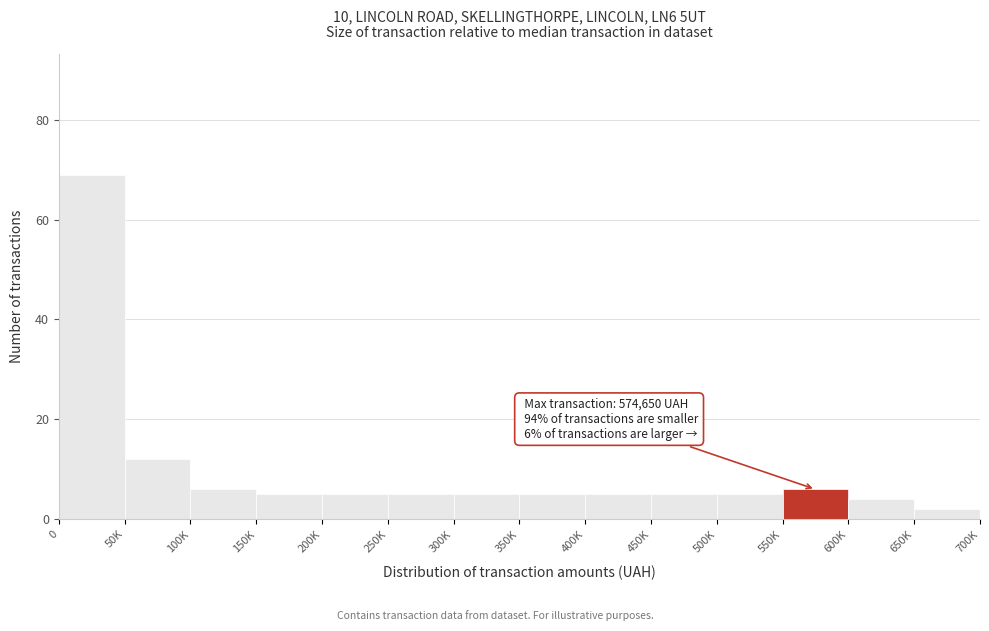

Reading left to right, list all the values displayed in this chart.

0=69	50K=12	100K=6	150K=5	200K=5	250K=5	300K=5	350K=5	400K=5	450K=5	500K=5	550K=6	600K=4	650K=2